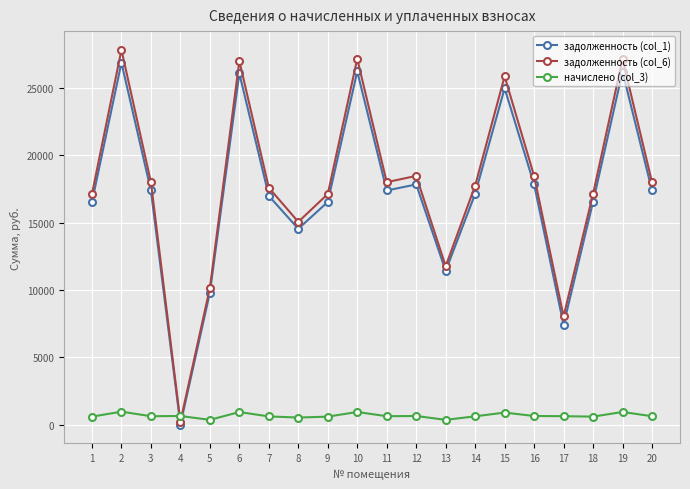

What are all the series names shown in the legend?

задолженность (col_1), задолженность (col_6), начислено (col_3)